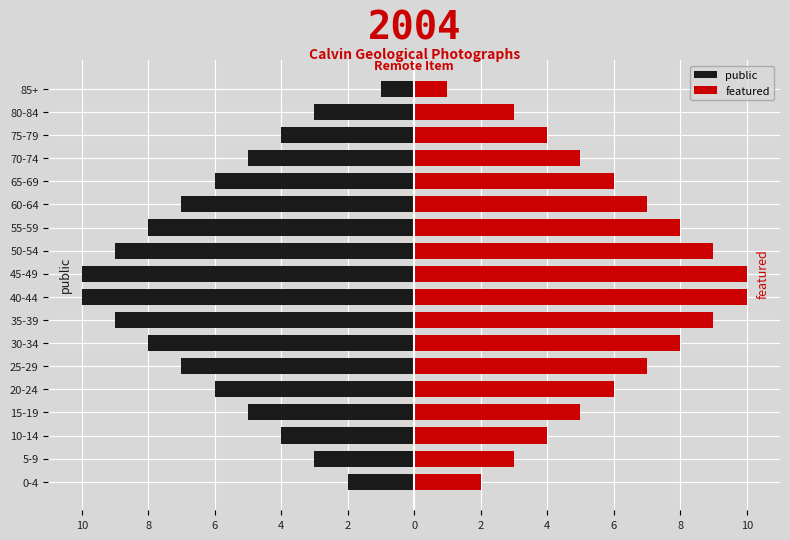

True or false: public has a value of -2 at 70-74.

False